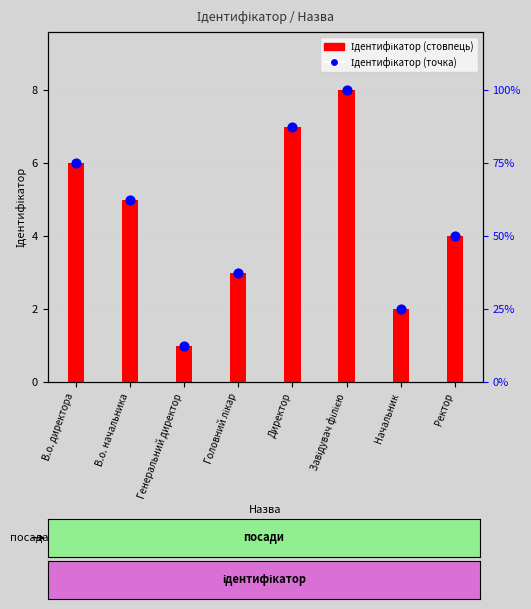

What is the total value across all series at Начальник?

4